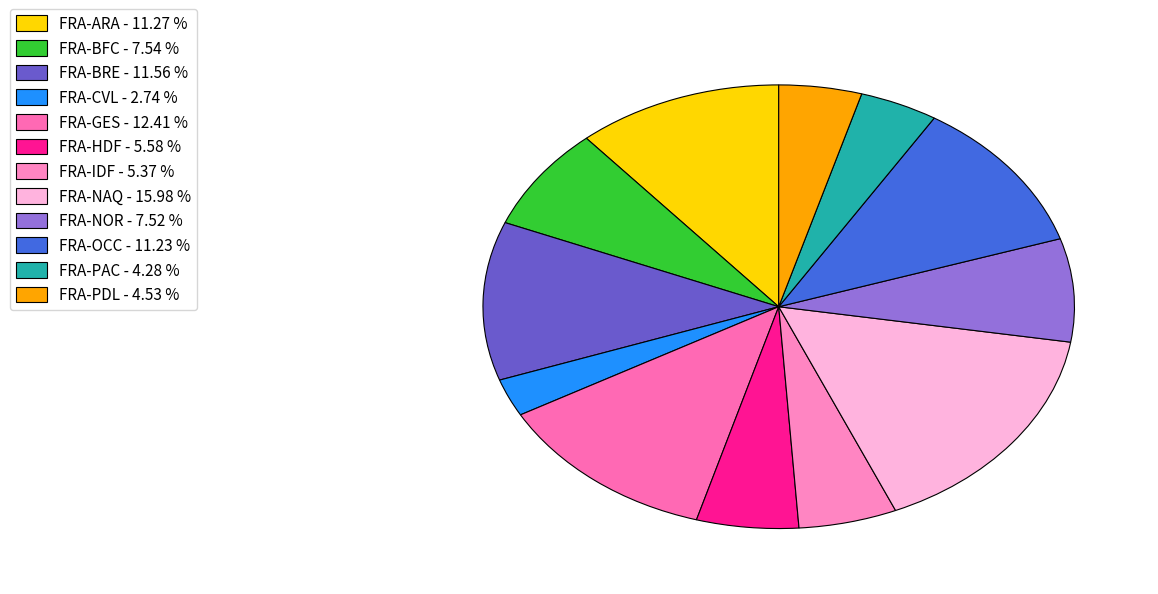

To the nearest percent, what is the average slice percentage?

8%